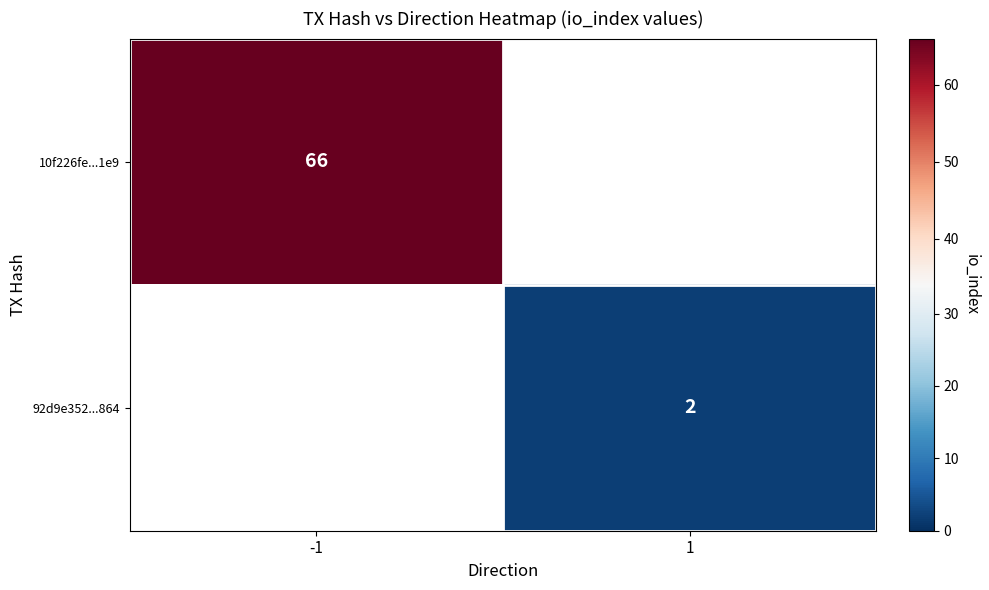

True or false: 92d9e352...864 has a value of 2 at 1.

True